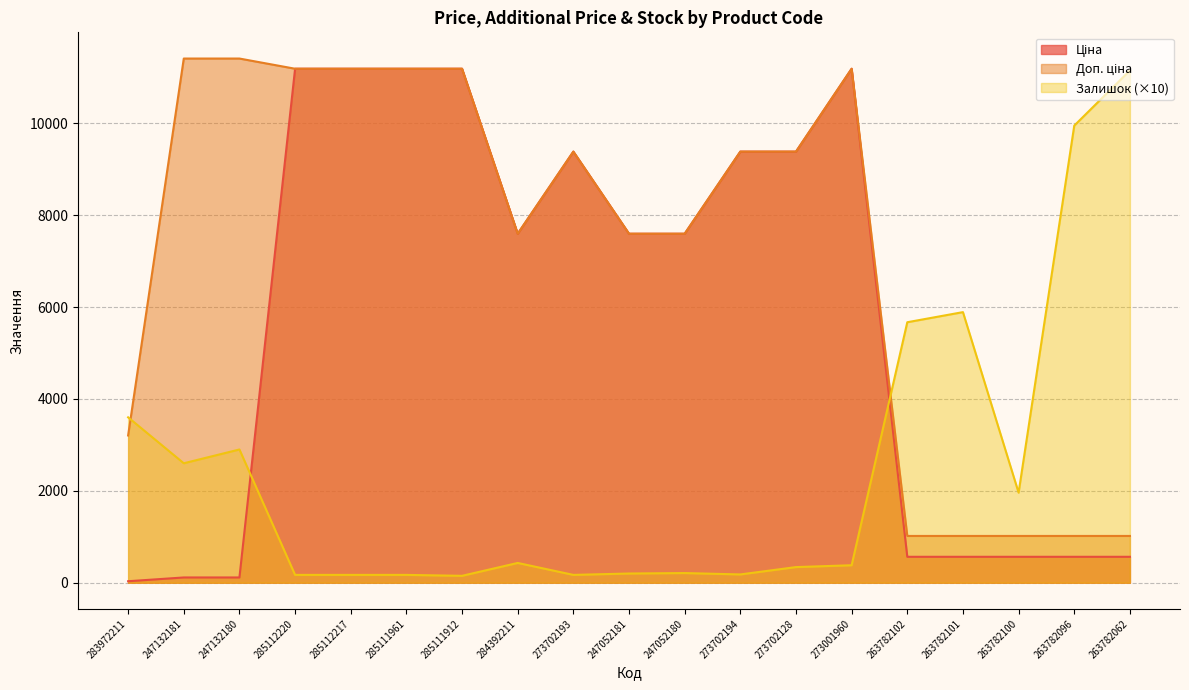

What value does the Залишок series have at 273702128?

340.0